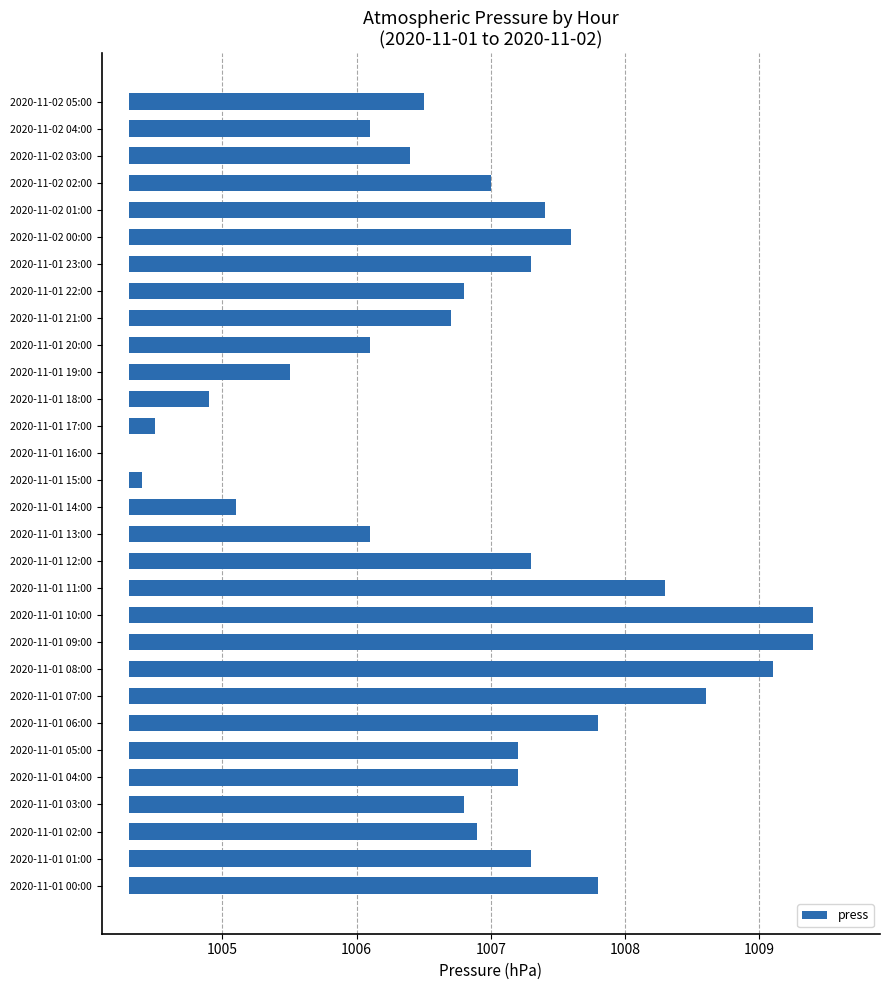

What is the difference between the maximum and second lowest values?

5.0